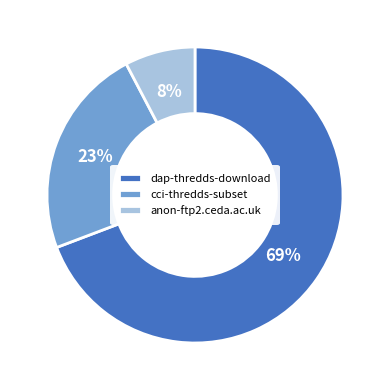

To the nearest percent, what portion does cci-thredds-subset represent?

23%